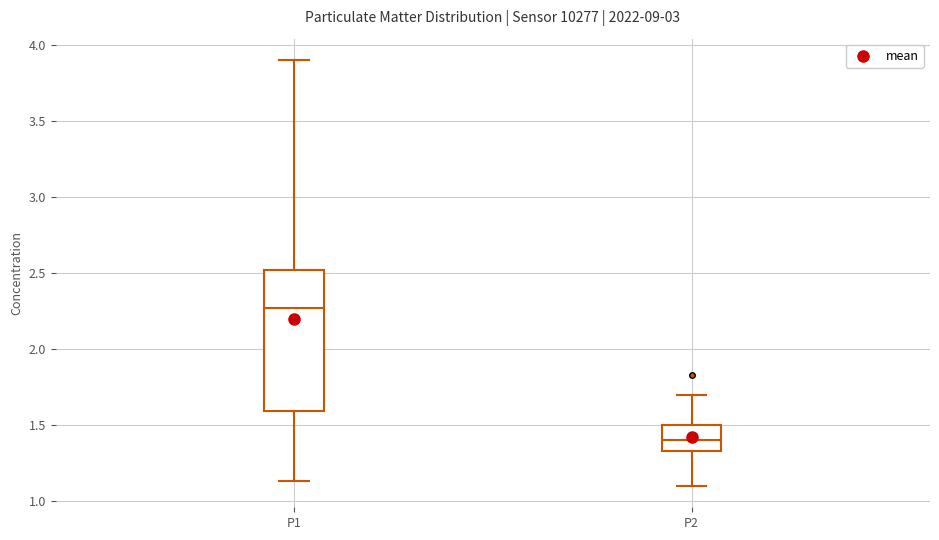

Where does the upper whisker of the box for P2 end on the y-axis? The values are not printed on the chart, so give them approximately, as read against the axis.

1.70